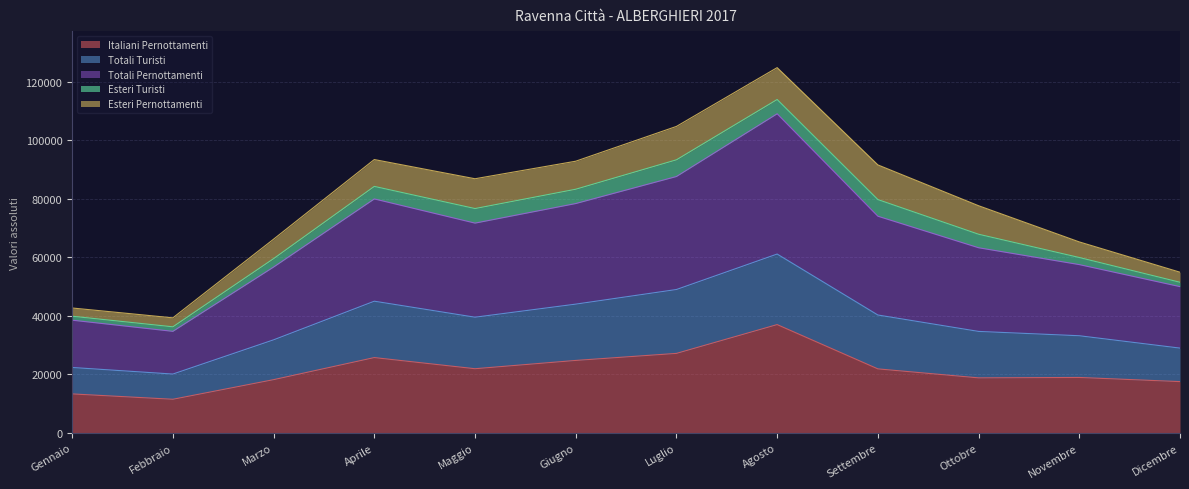

True or false: Italiani Pernottamenti and Totali Turisti intersect in this chart.

False